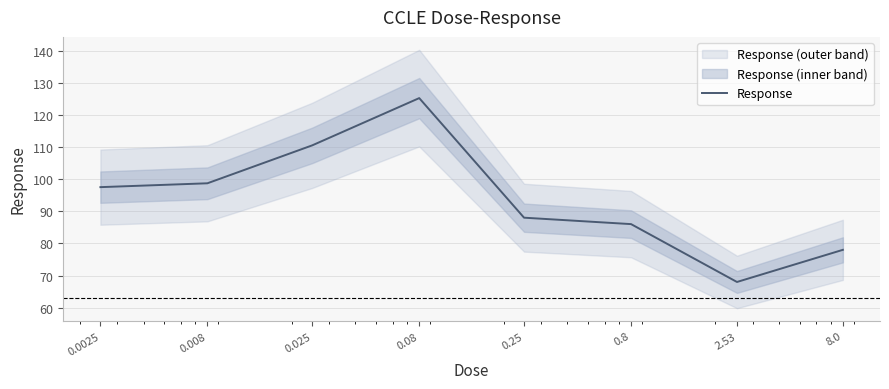

Count the number of categories in the chart.

8